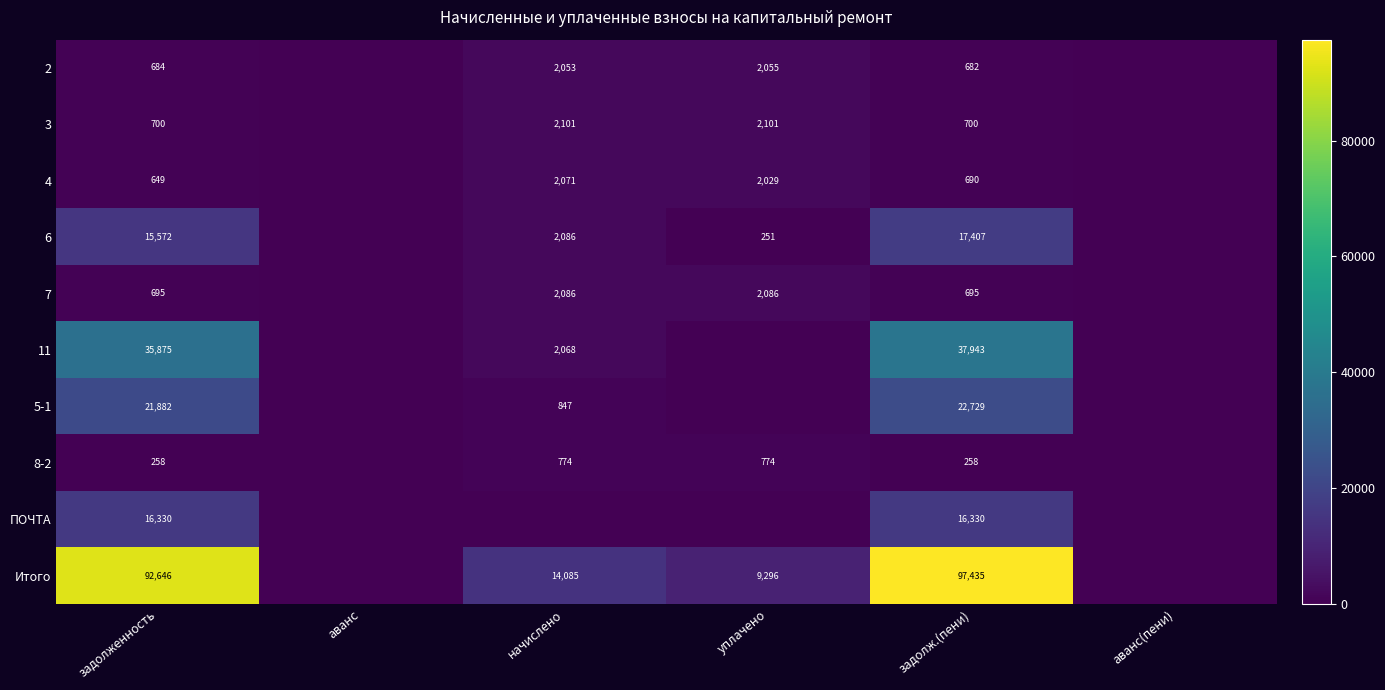

What is the total value across all series at задолж.(пени)?

194869